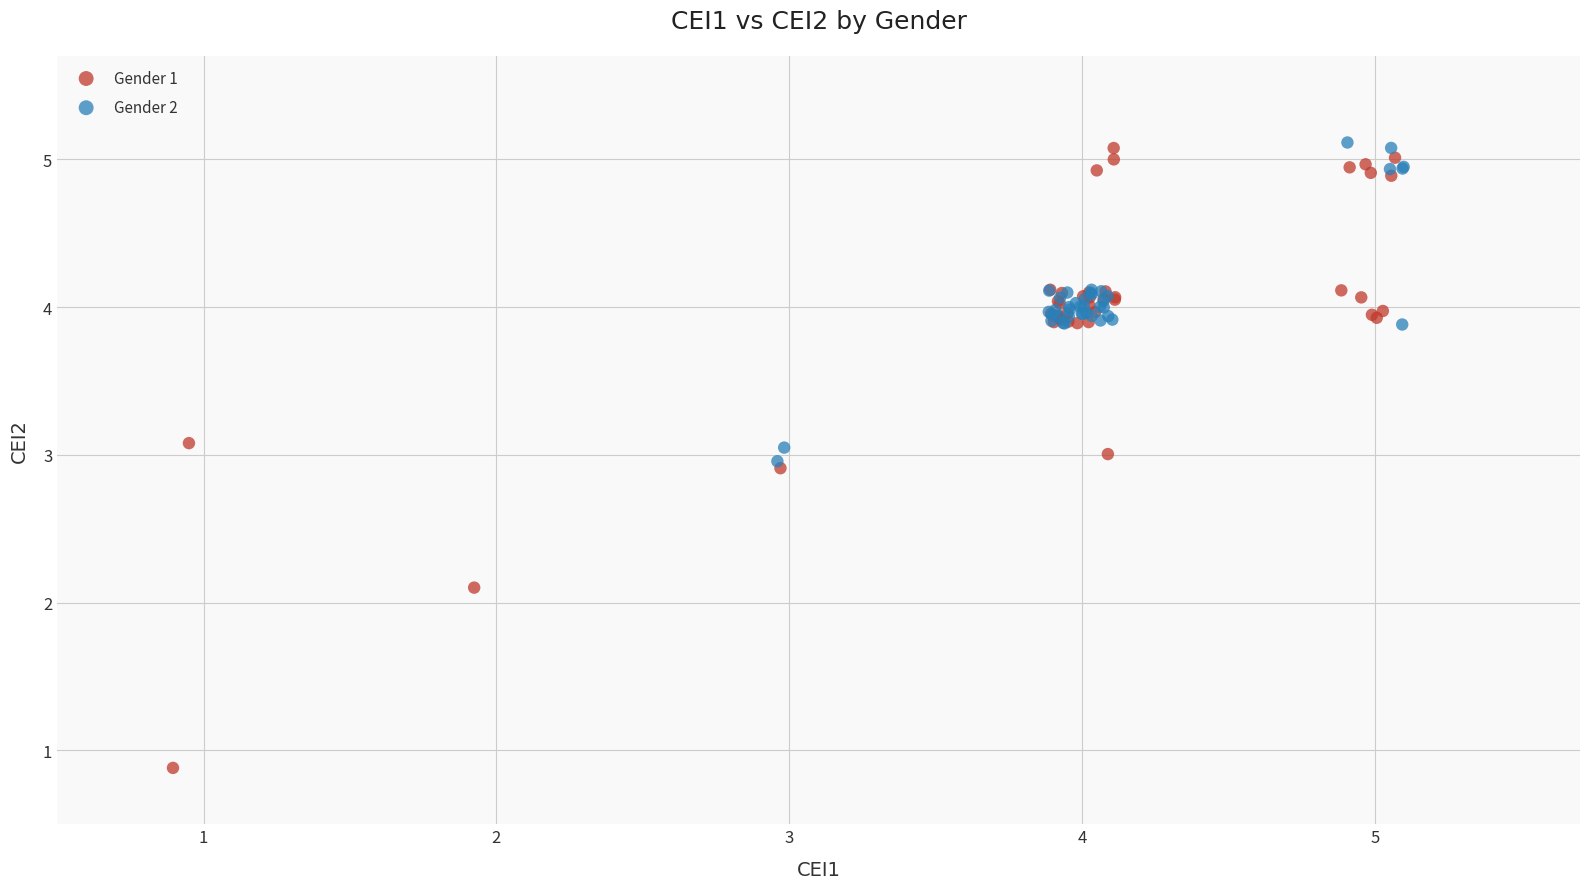

Which series has the largest Y range (max minus min)?

Gender 1